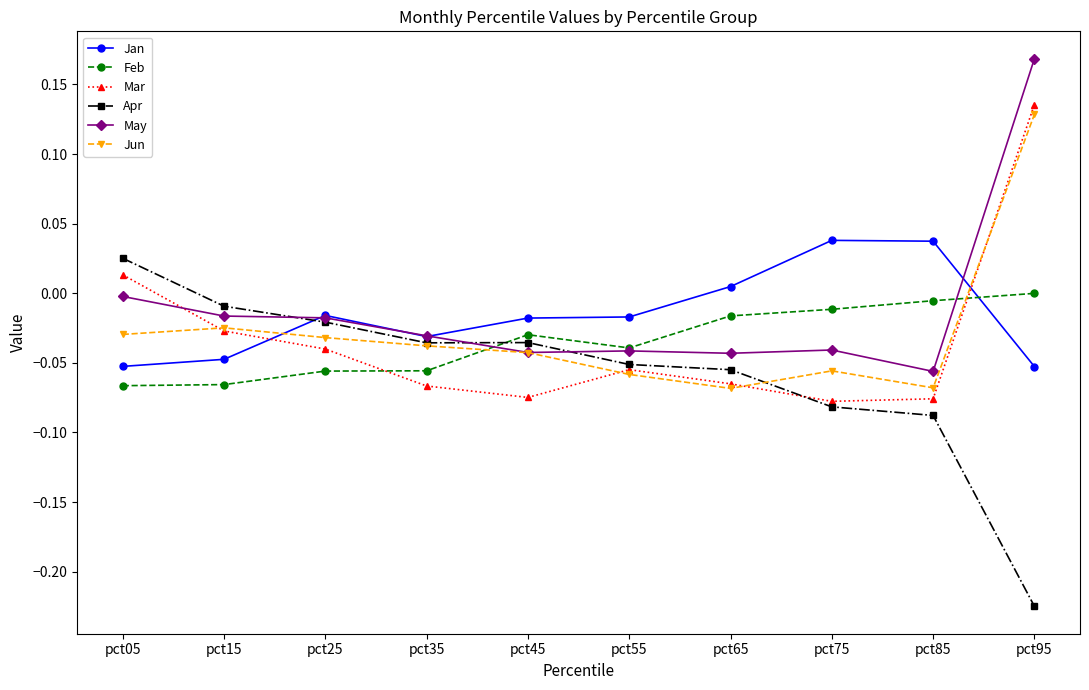

Between pct05 and pct75, which series saw the biggest shift?

Apr